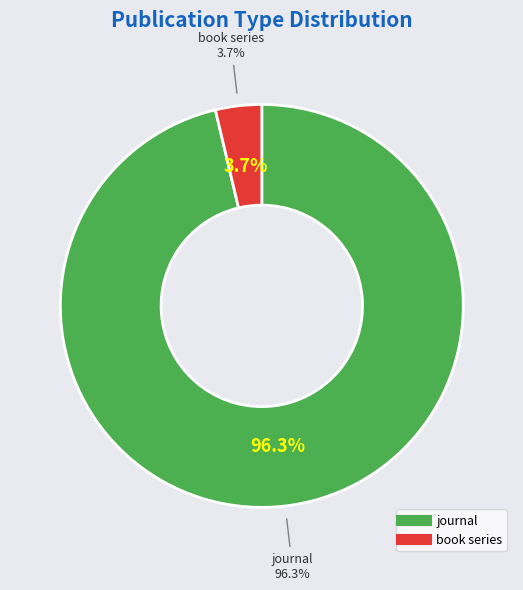

Which category accounts for the majority?

journal